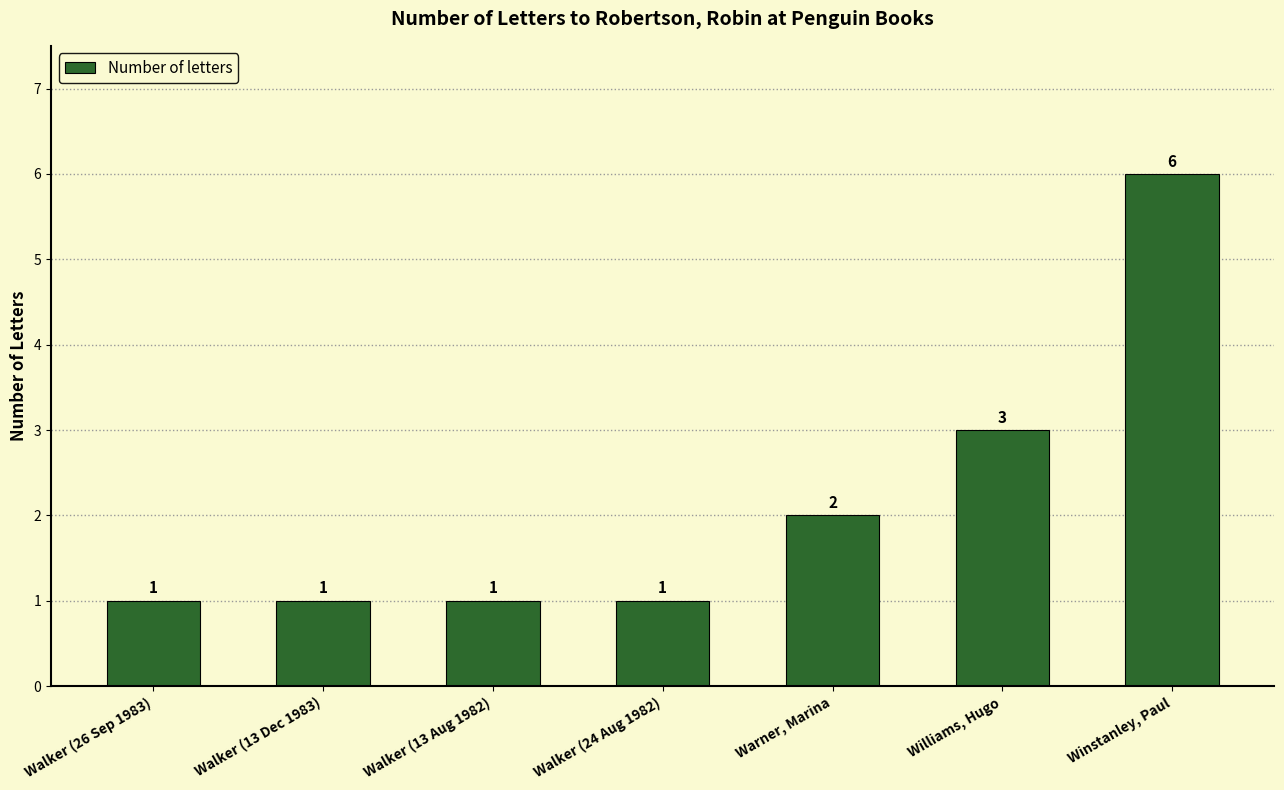

Is it true that the value at Walker (13 Dec 1983) is 1?

True